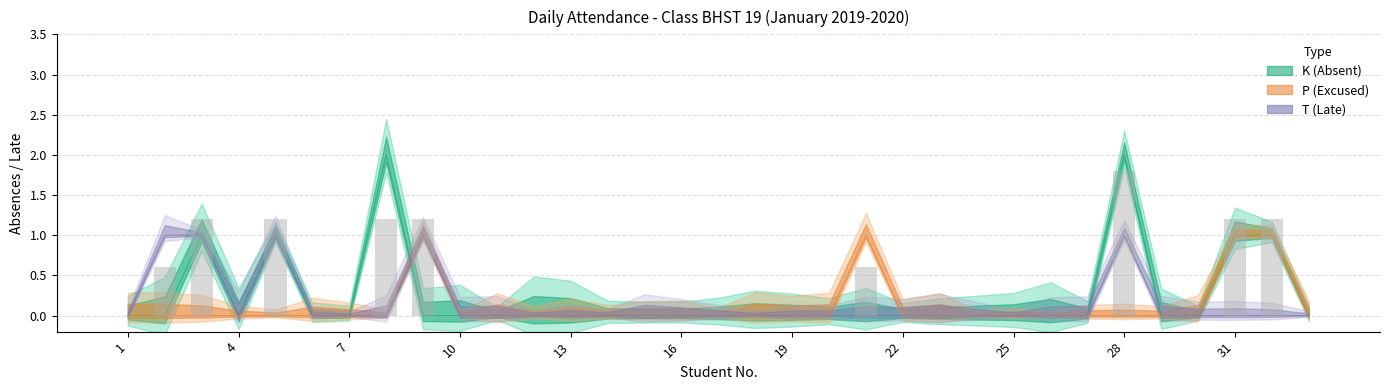

Between 22 and 29, which series saw the biggest shift?

K (Absent)